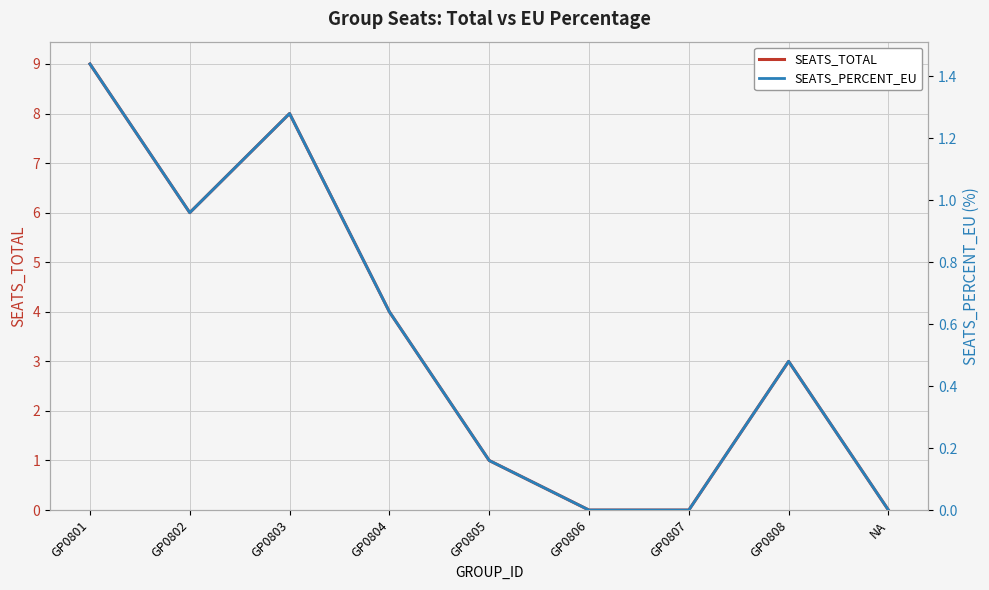

How many lines are shown in the chart?

2